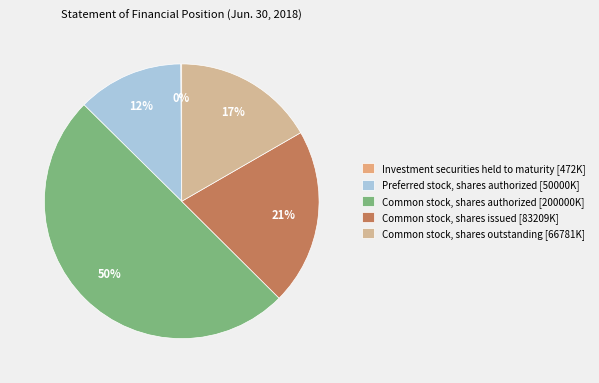

Does Preferred stock, shares authorized represent more than half of the total?

No